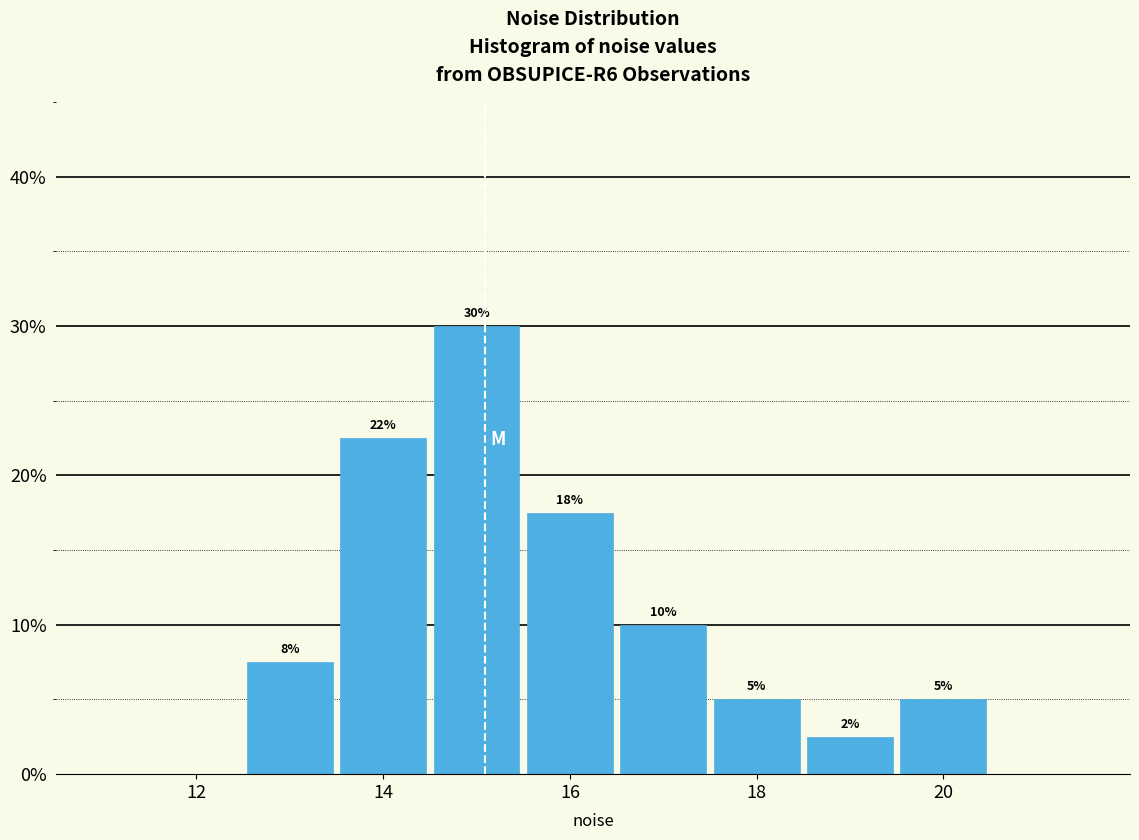

Which range on the x-axis has the tallest bar?

14.5 to 15.5